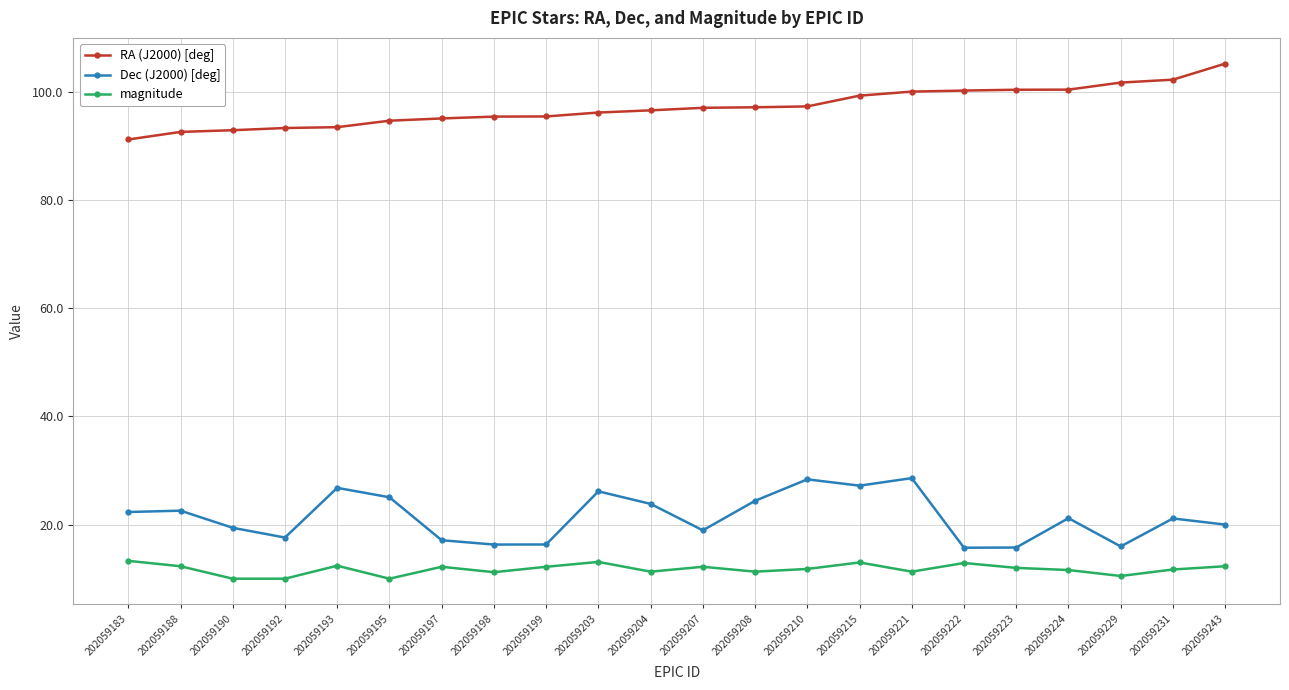

Rank the series by their maximum value, from highest to lowest.

RA (J2000) [deg], Dec (J2000) [deg], magnitude